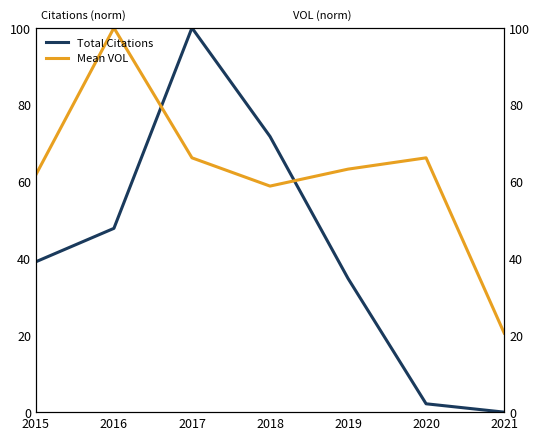

In Total Citations, how many points are higher than both neighbors (excluding endpoints)?

1